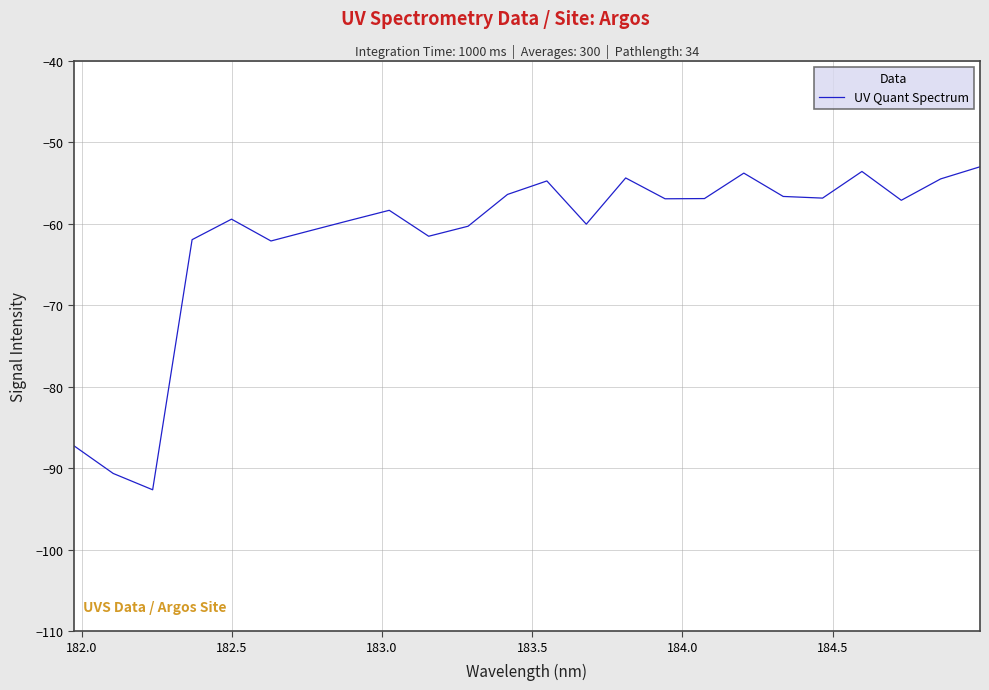

What is the difference between the maximum and minimum values?

39.6